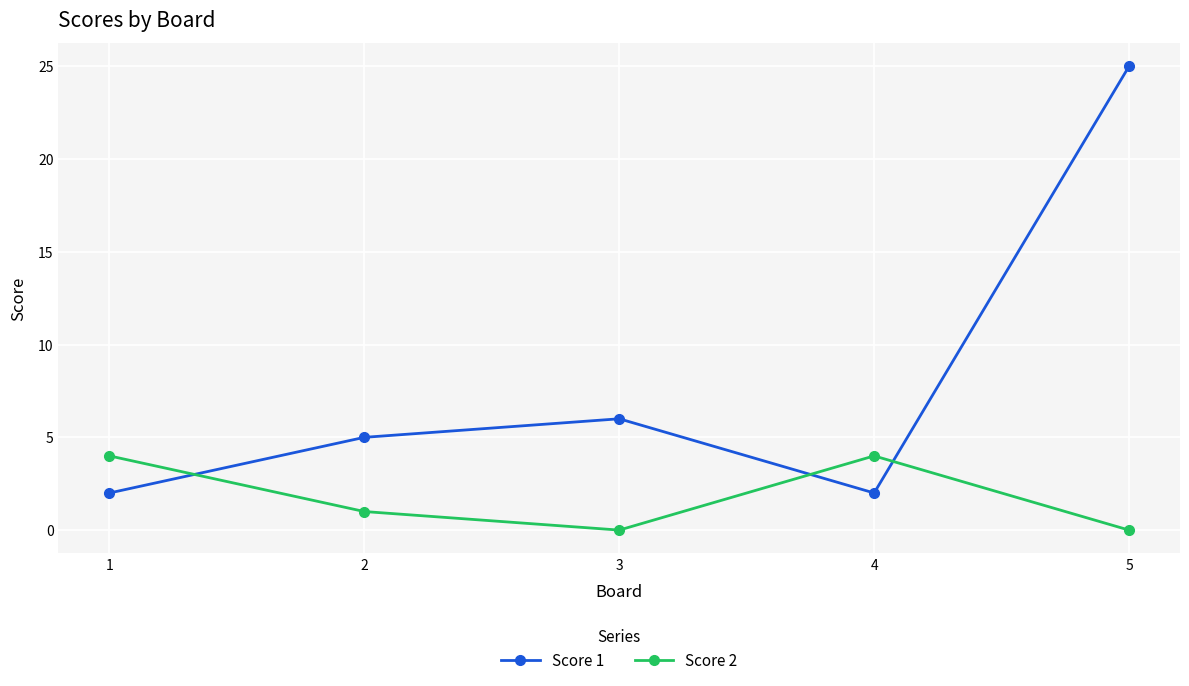

True or false: Score 2 has more than 1 interior local peaks.

False